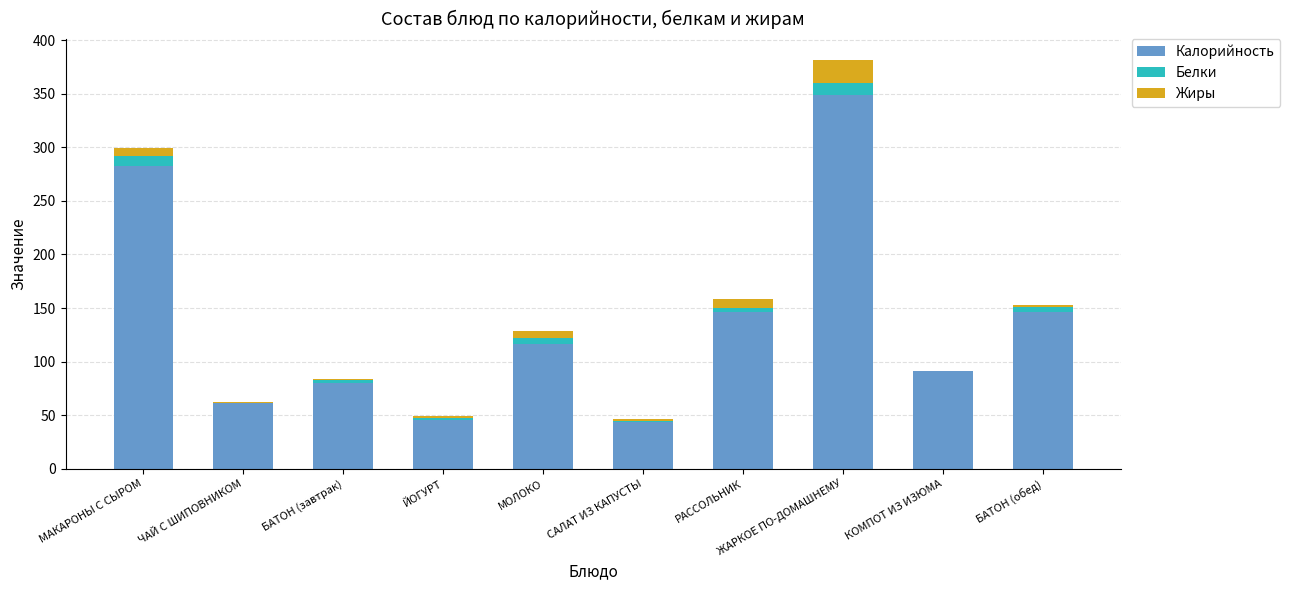

At which category is the sum across all series the highest?

ЖАРКОЕ ПО-ДОМАШНЕМУ